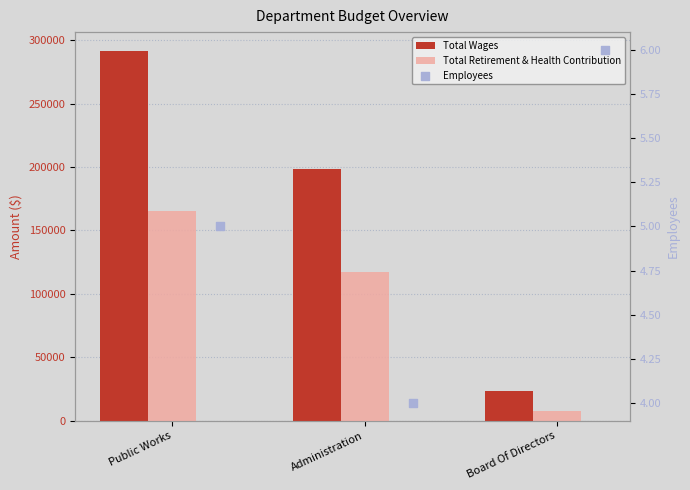

Which series has the largest Y range (max minus min)?

Total Wages